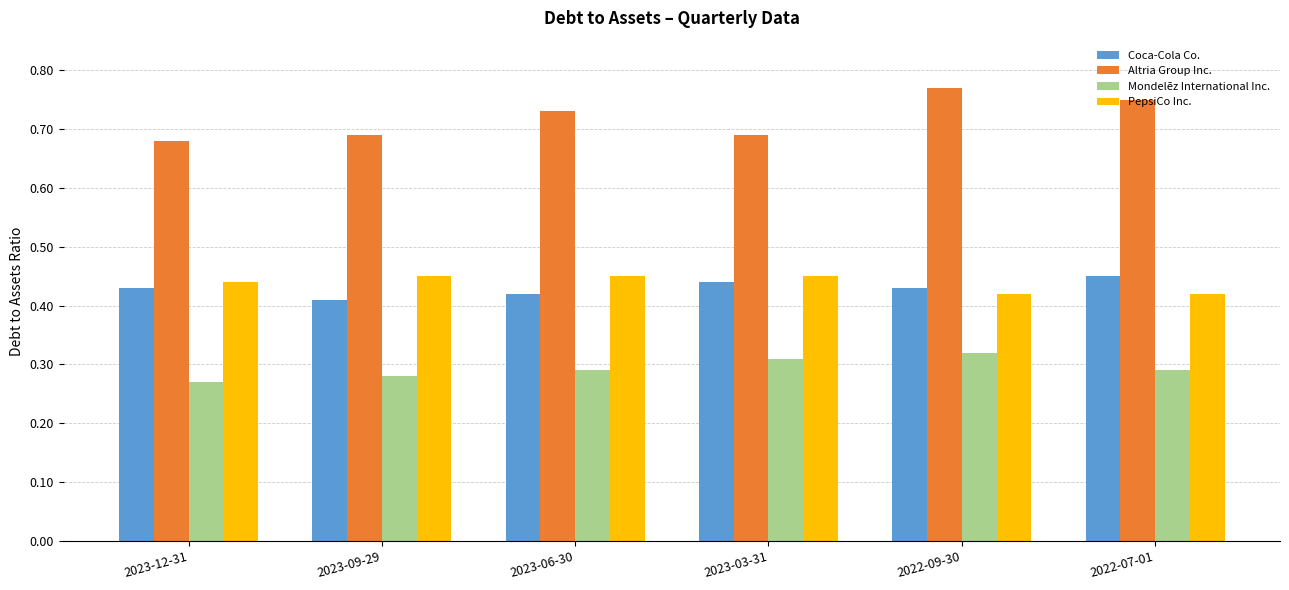

Is it true that Altria Group Inc. equals 0.2 at 2023-09-29?

False